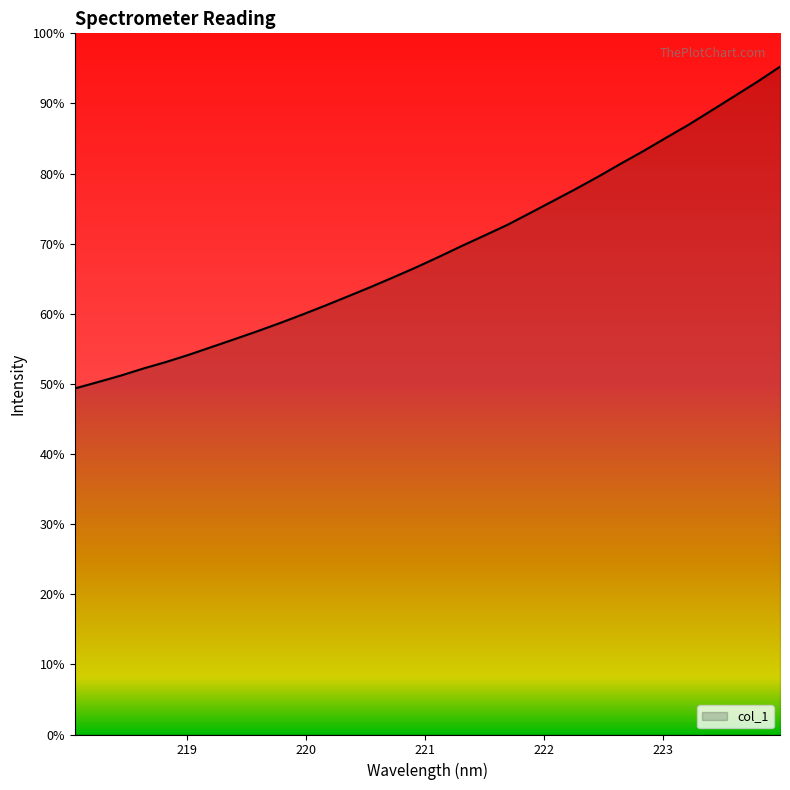

Does the chart display data point markers on the line(s)?

No